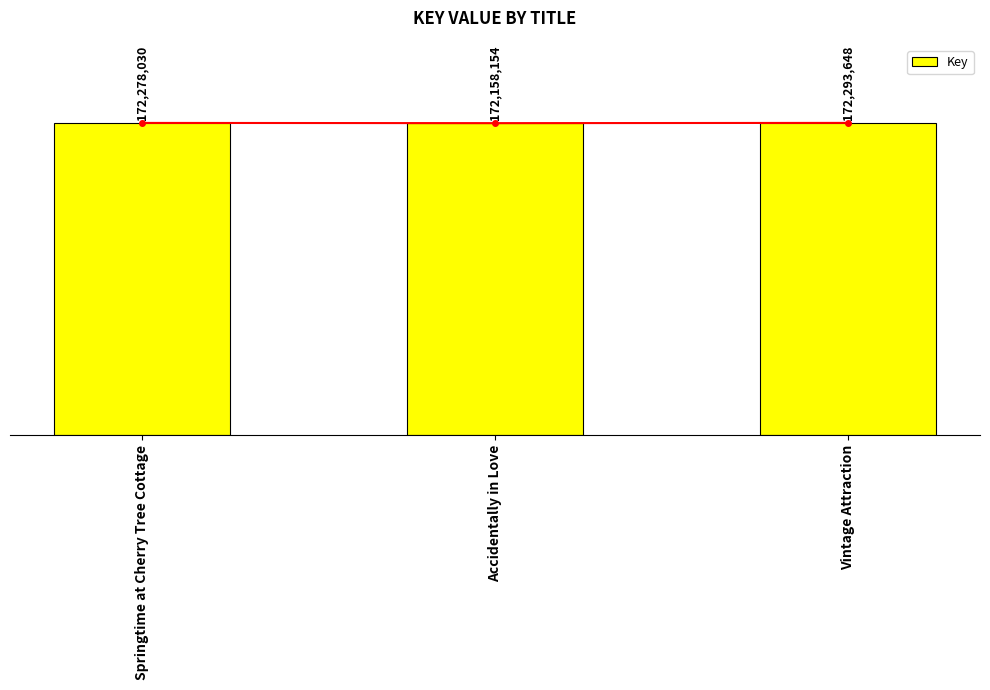

What is the value of the 2nd bar from the left?

172158154